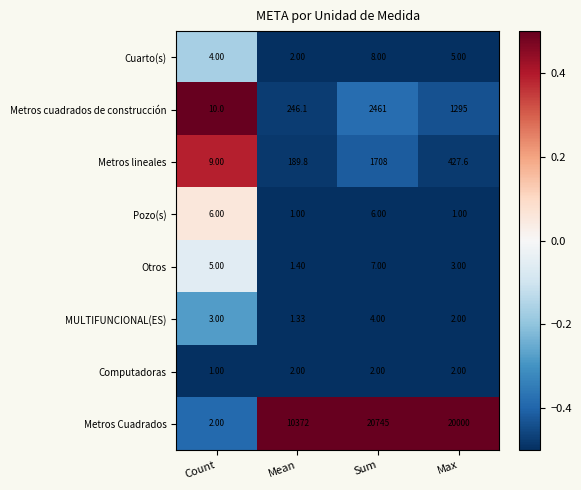

Which series changed the most between Count and Mean?

Metros Cuadrados